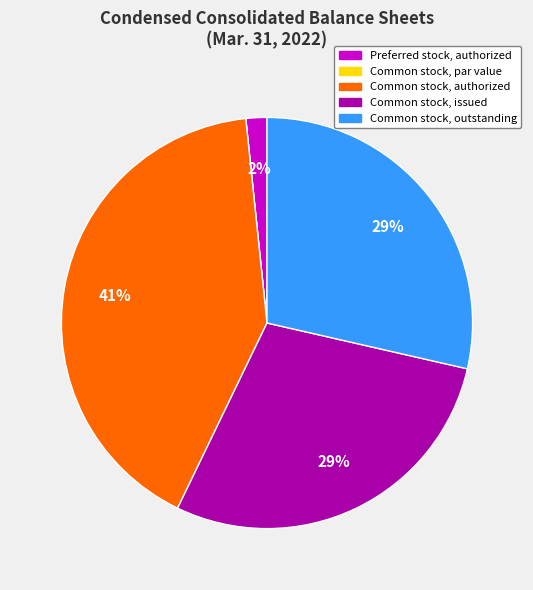

Does any single category account for the majority?

No